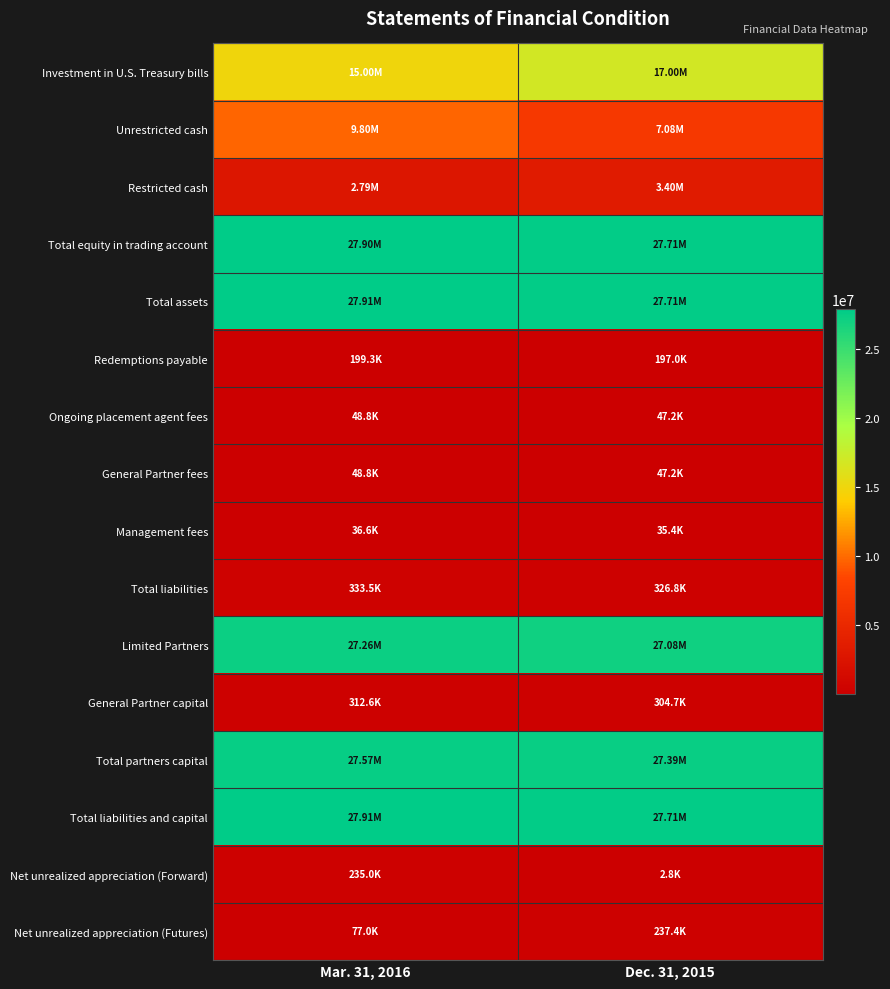

List the series in order of their peak value, highest first.

Total assets, Total liabilities and capital, Total equity in trading account, Total partners capital, Limited Partners, Investment in U.S. Treasury bills, Unrestricted cash, Restricted cash, Total liabilities, General Partner capital, Net unrealized appreciation (Futures), Net unrealized appreciation (Forward), Redemptions payable, Ongoing placement agent fees, General Partner fees, Management fees